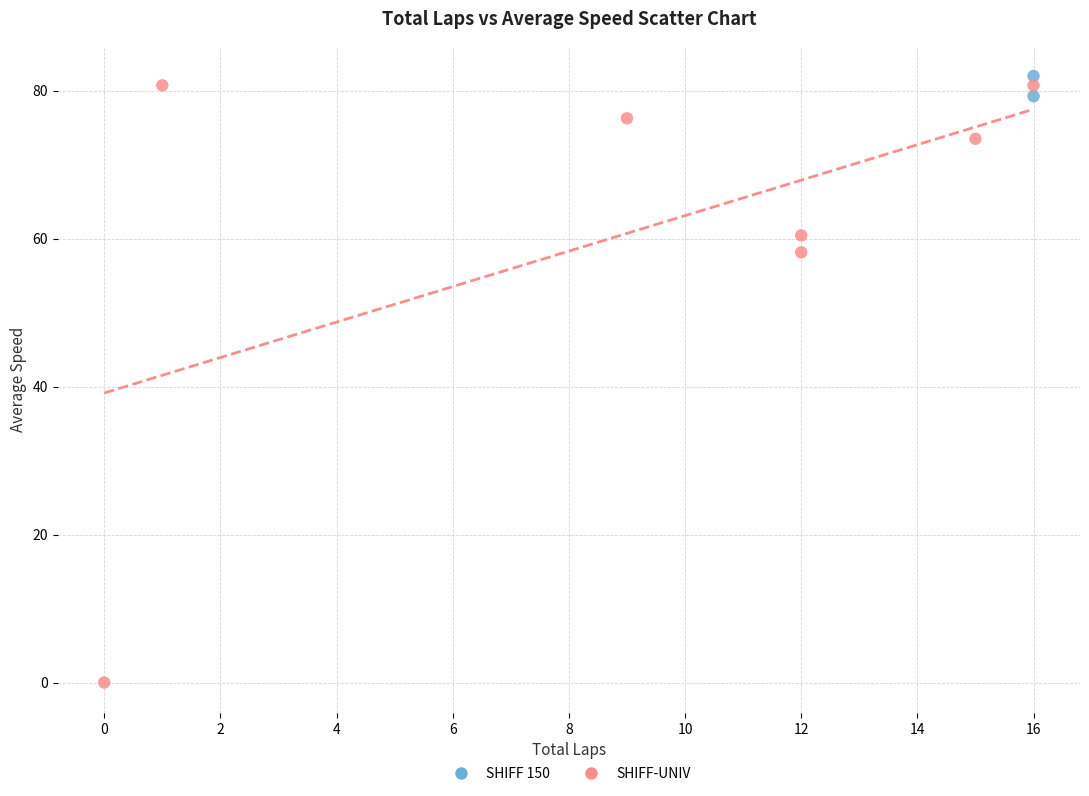

Which series reaches the minimum Y coordinate?

SHIFF-UNIV